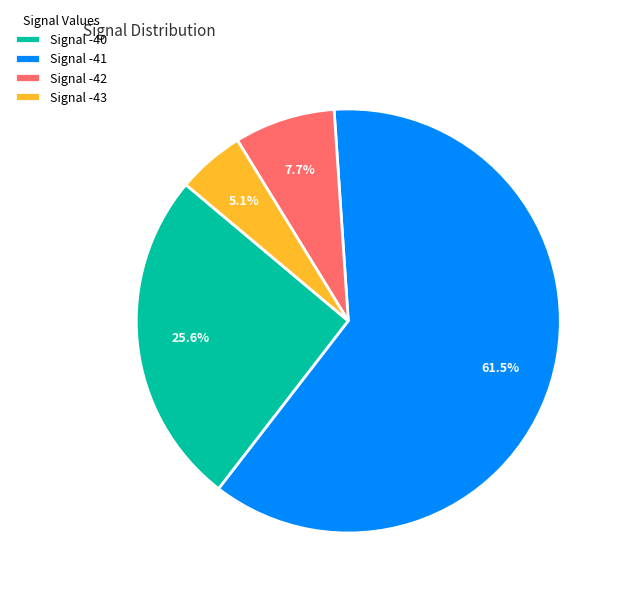

Which slice is the smallest?

Signal -43